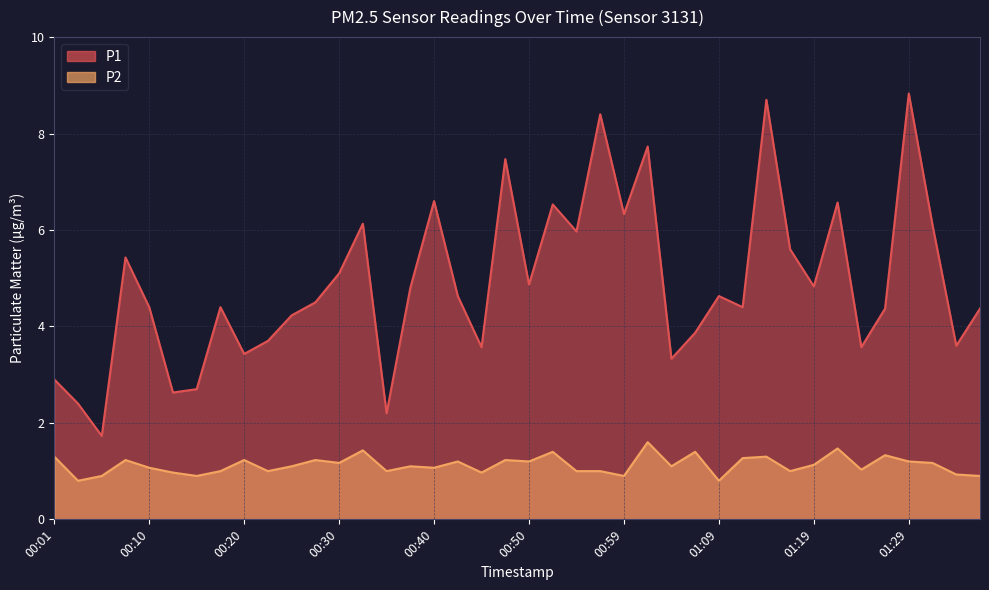

At which category is the sum across all series the highest?

01:29